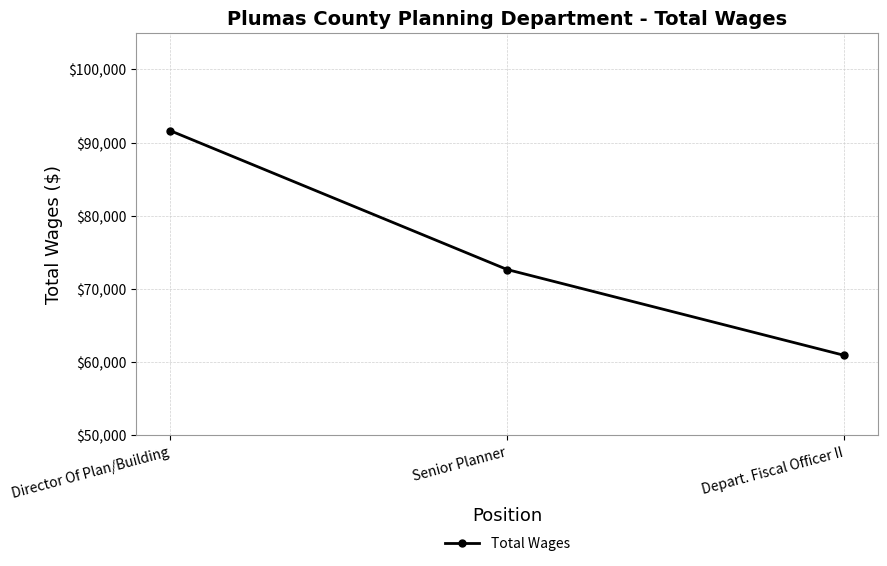

What is the sum of the values at Depart. Fiscal Officer II and Senior Planner?

133597